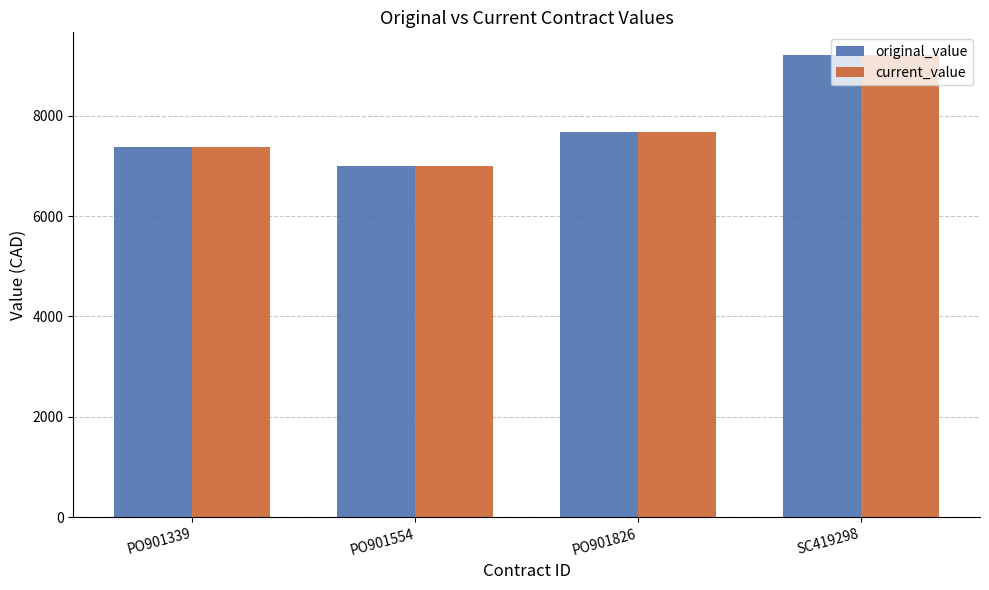

Reading left to right, extract all data points from this chart.

original_value: 7373.4	6998.0	7677.5	9200.0
current_value: 7373.4	6998.0	7677.5	9200.0